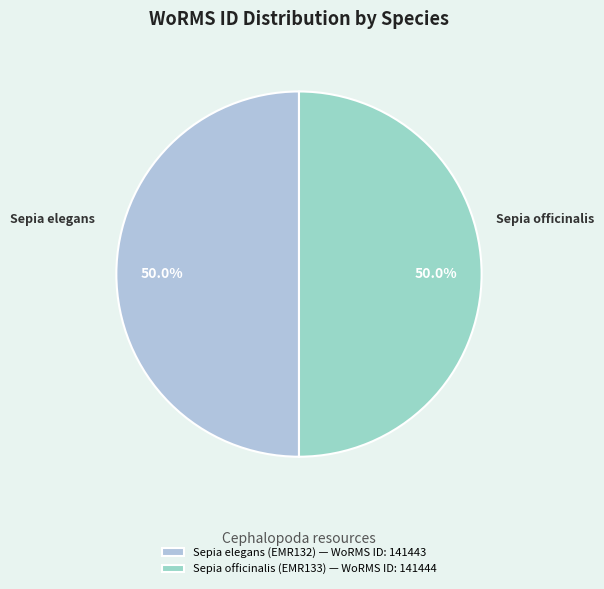

Is it true that Sepia elegans (EMR132) is 40% of the pie?

False